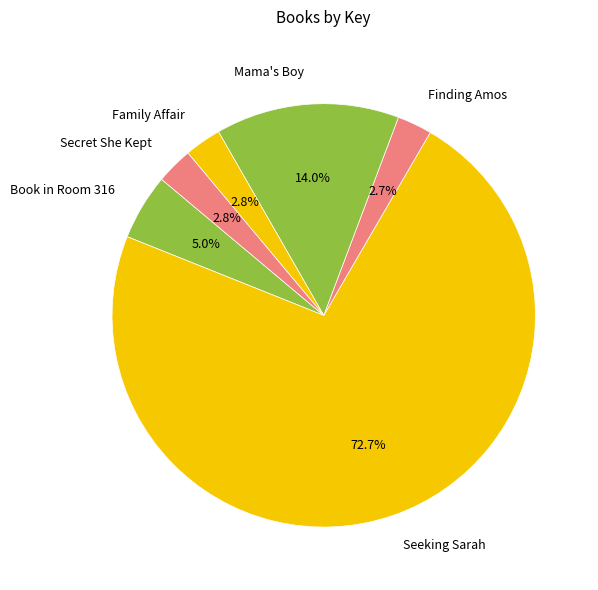

Which slice represents more than half of the pie?

Seeking Sarah